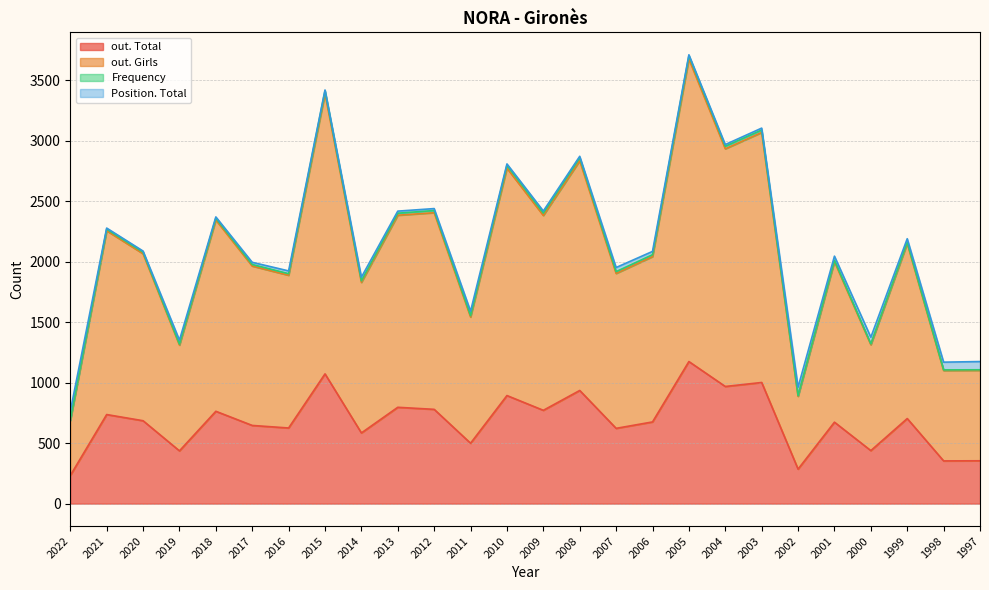

At which category does out. Total reach its first local peak?

2021